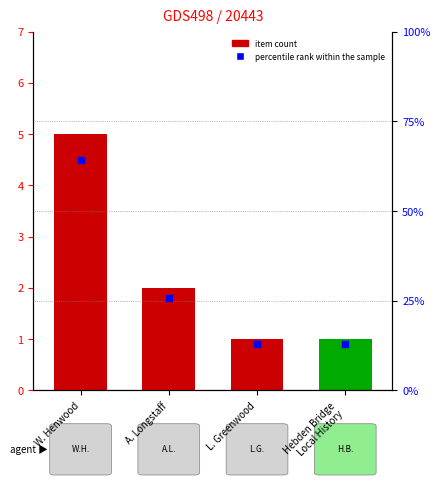

At how many categories does at least one series exceed 3?

1